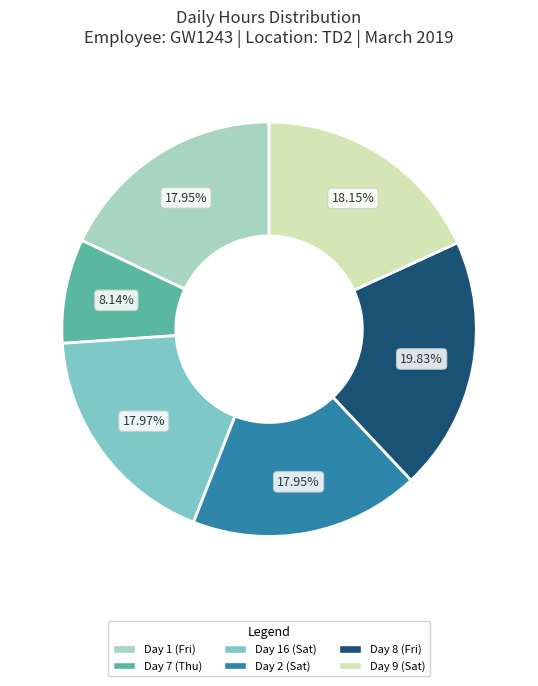

What is the largest slice in the pie chart?

Day 8 (Fri)